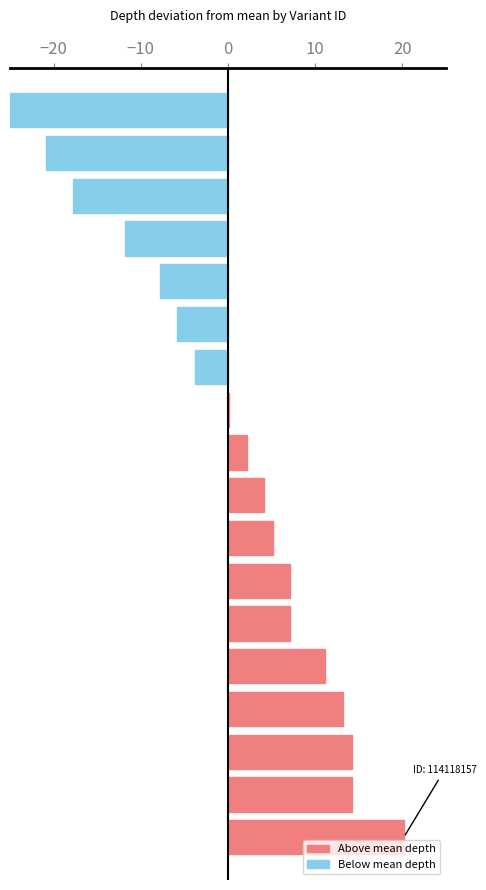

At which category does the chart reach its peak across all series?

114118157